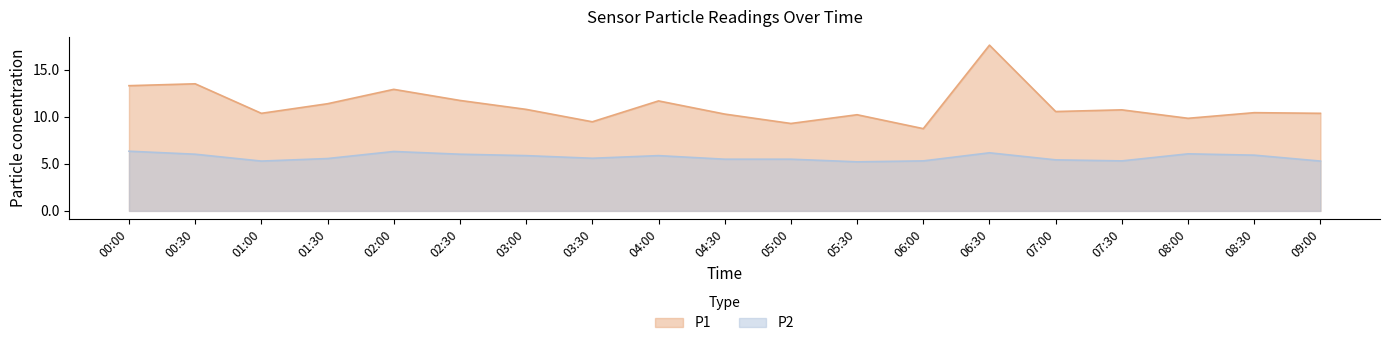

What position from the left is 06:30?

14